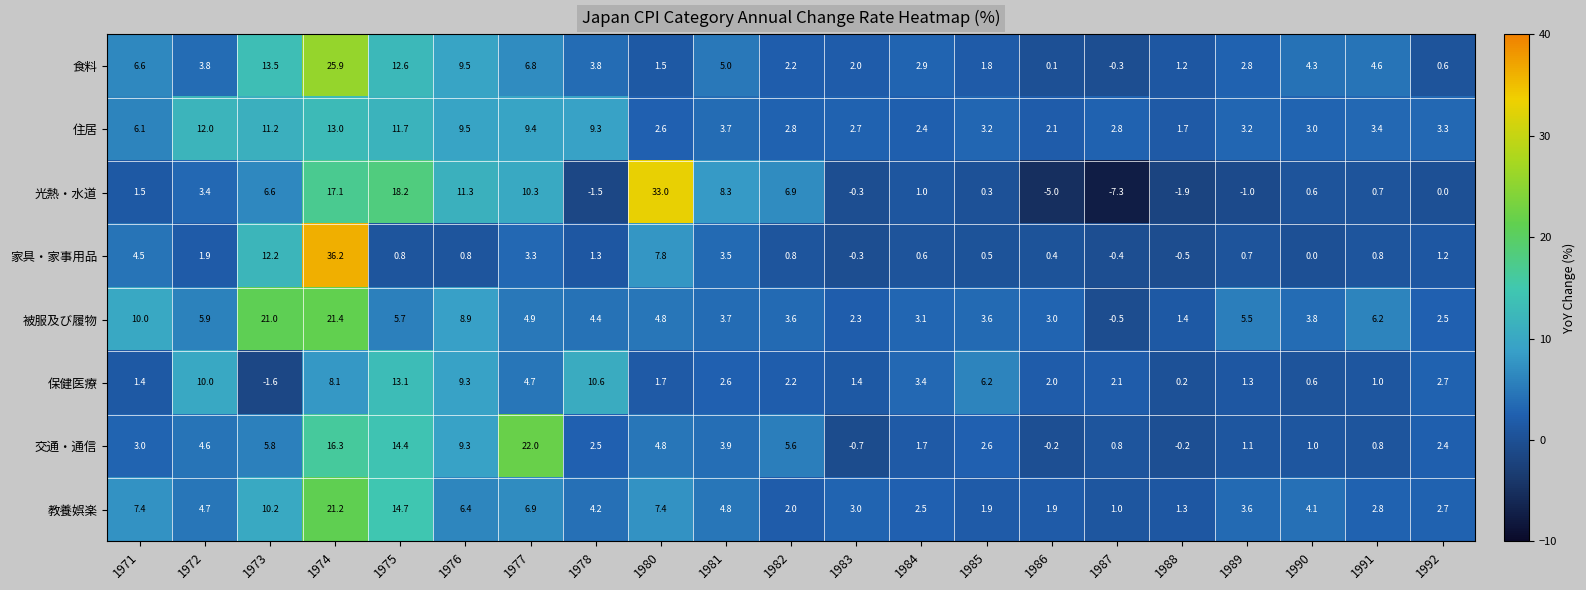

What is the difference between the highest and lowest values at 1990?

4.3